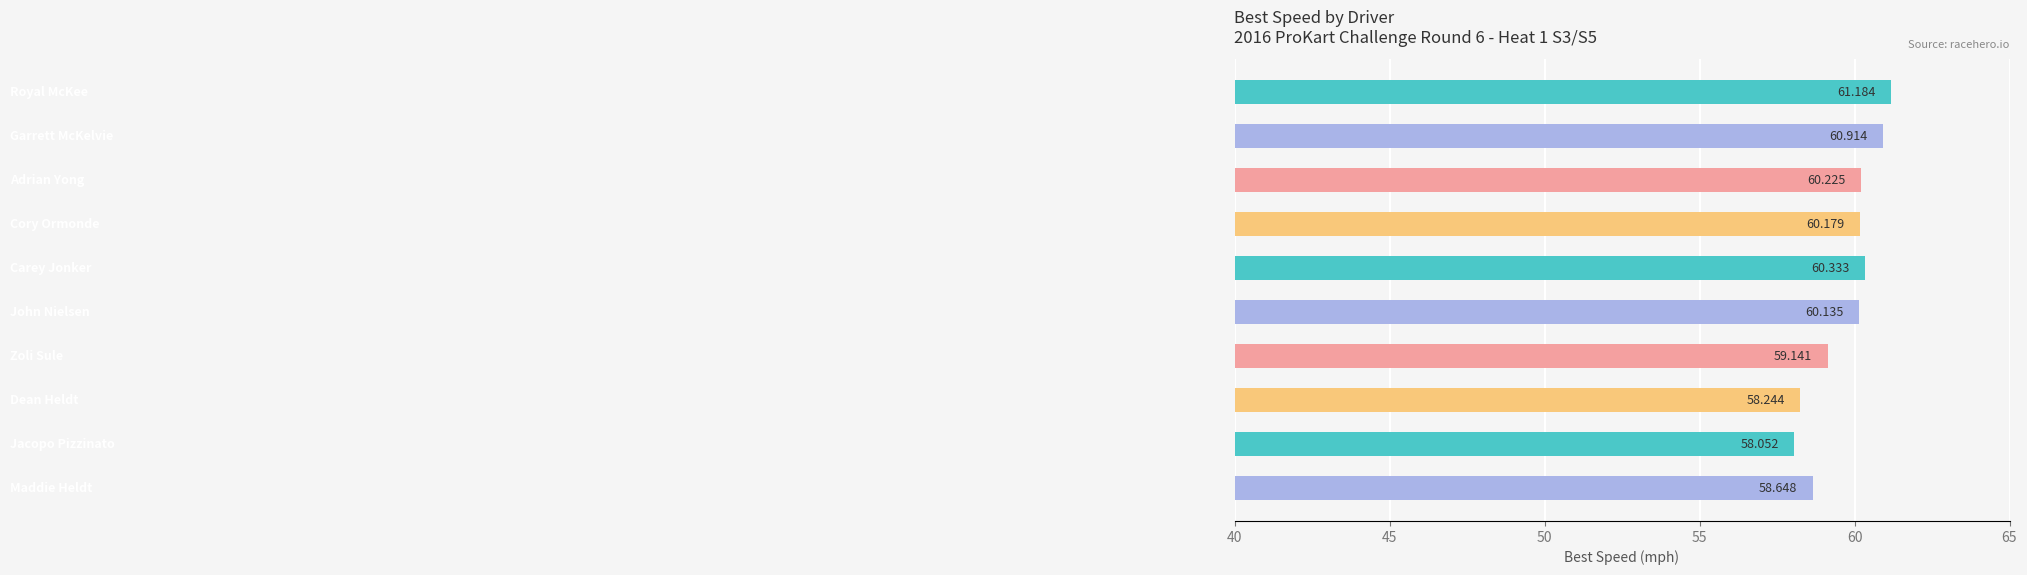

How many categories are shown in the chart?

10